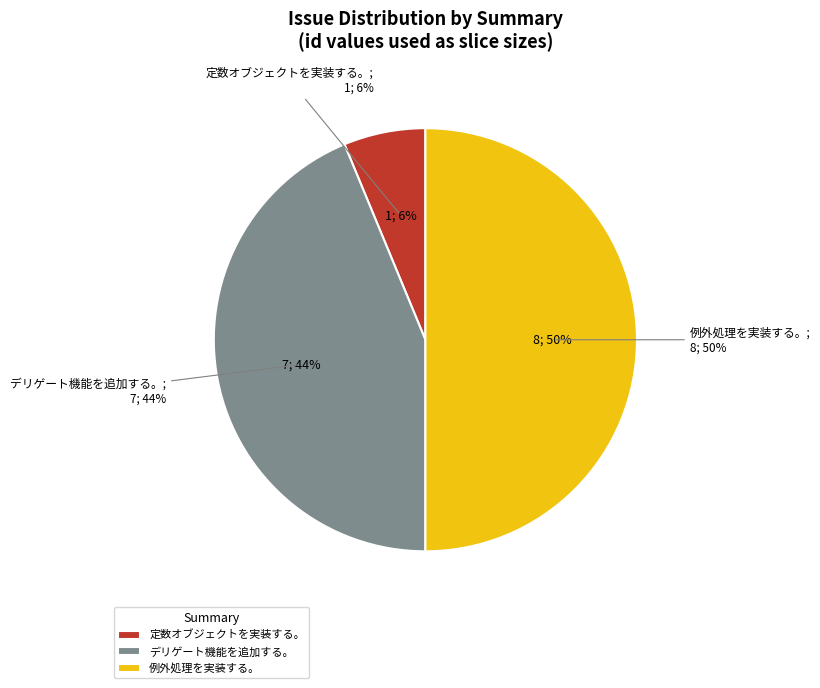

Between デリゲート機能を追加する。 and 定数オブジェクトを実装する。, which is larger?

デリゲート機能を追加する。